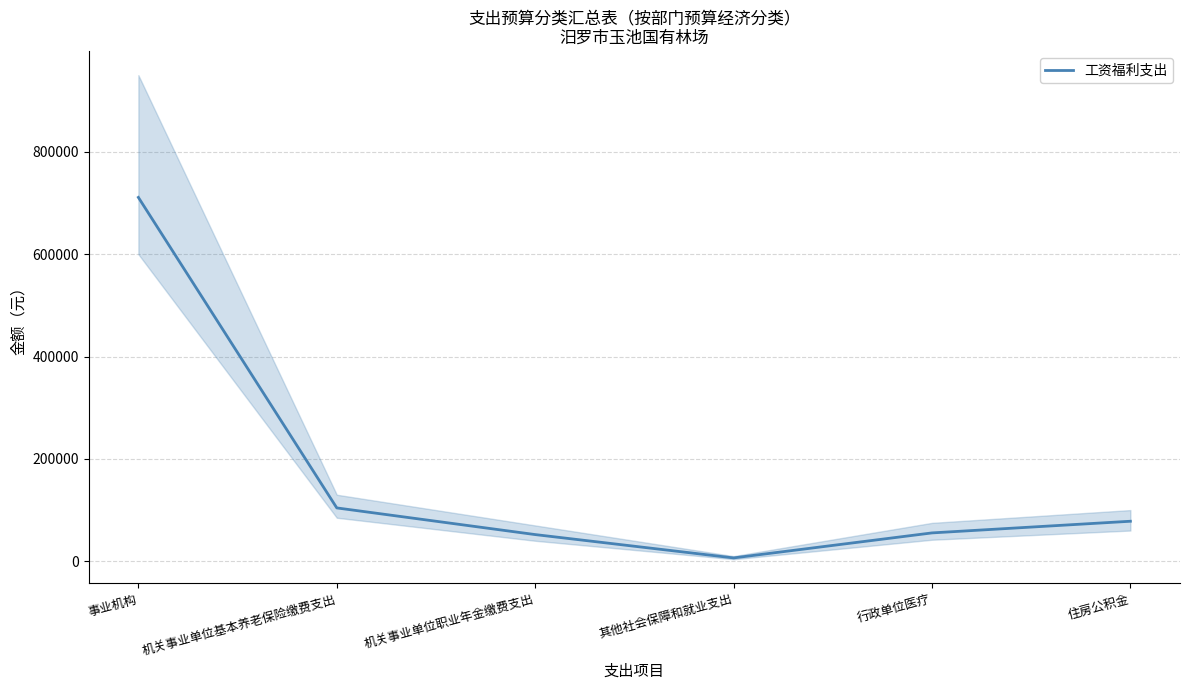

What is the value of the 4th point from the left?

6514